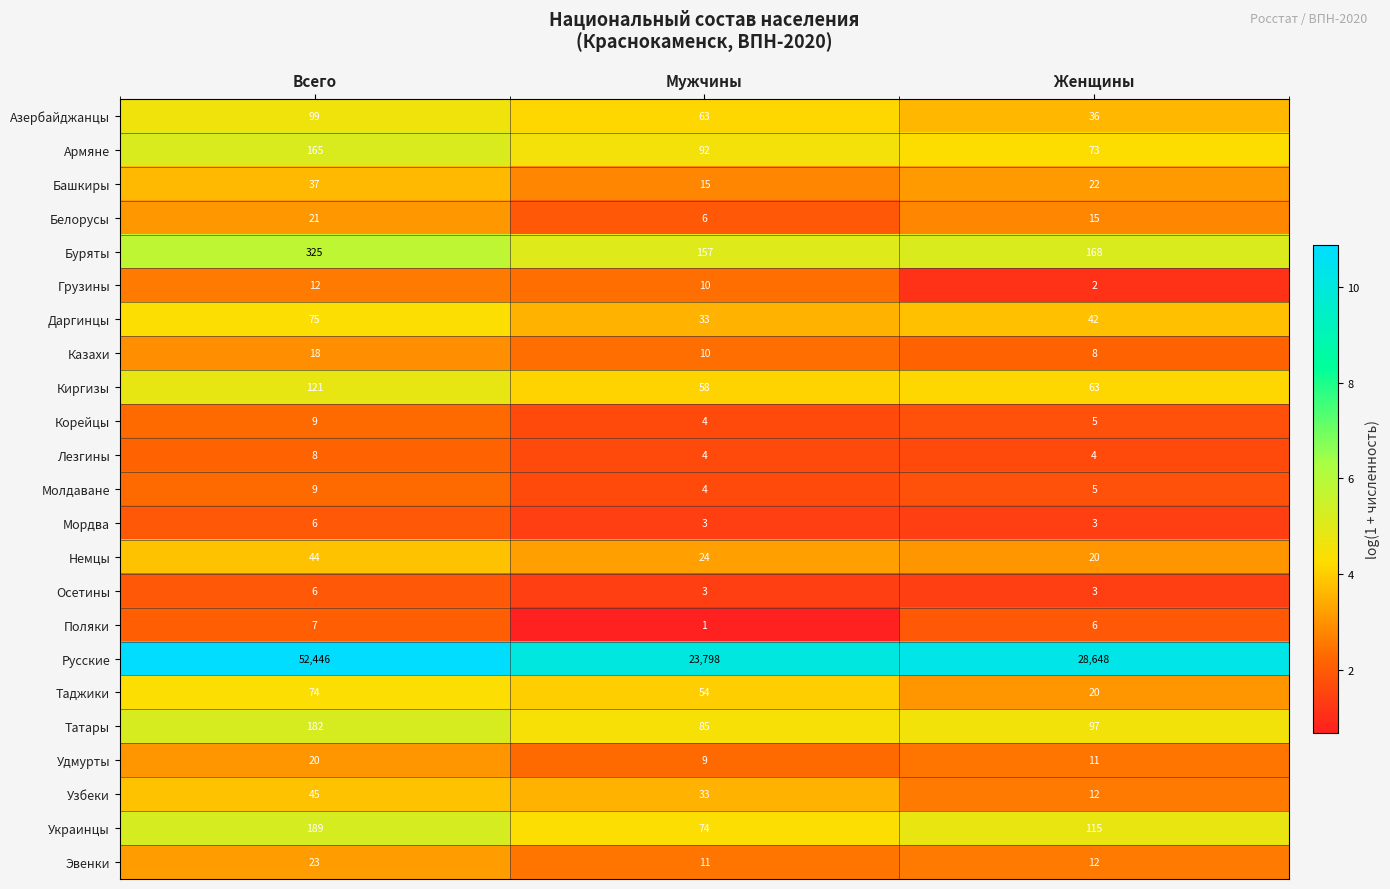

What is the approximate value of Мордва at Женщины?

3